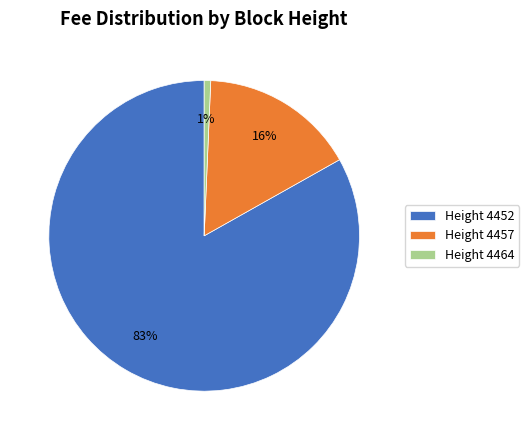

Is there a majority slice in this chart?

Yes